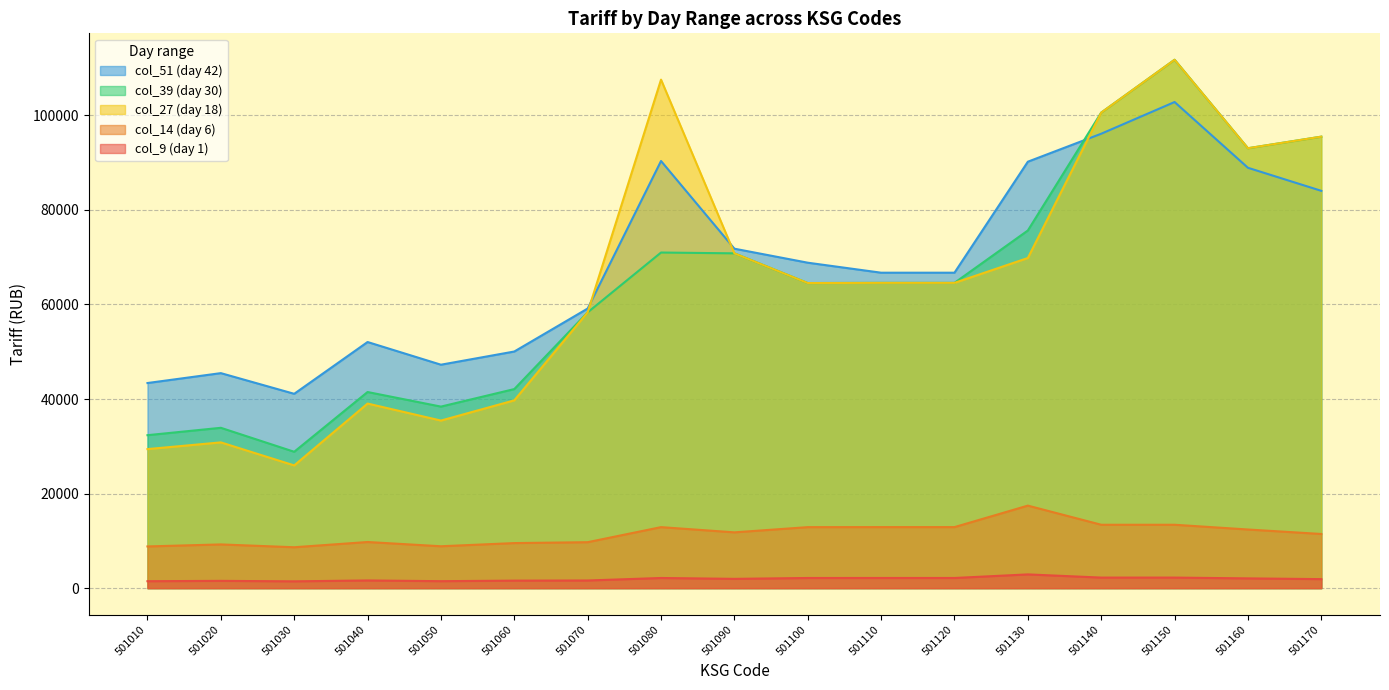

Reading left to right, what are all the values shown in this chart?

col_9 (day 1): 501010=8824.2	501020=9250.2	501030=8653.8	501040=9761.4	501050=8862.0	501060=9534.0	501070=9722.4	501080=12907.2	501090=11803.2	501100=12907.2	501110=12914.4	501120=12914.4	501130=17458.2	501140=13411.8	501150=13411.8	501160=12406.8	501170=11460.0
col_14 (day 6): 501010=1470.7	501020=1541.7	501030=1442.3	501040=1626.9	501050=1477.0	501060=1589.0	501070=1620.4	501080=2151.2	501090=1967.2	501100=2151.2	501110=2152.4	501120=2152.4	501130=2909.7	501140=2235.3	501150=2235.3	501160=2067.8	501170=1910.0
col_27 (day 18): 501010=29414.0	501020=30834.0	501030=25961.4	501040=39045.6	501050=35448.0	501060=39725.0	501070=58334.4	501080=107560.0	501090=70819.2	501100=64536.0	501110=64572.0	501120=64572.0	501130=69832.8	501140=100588.5	501150=111765.0	501160=93051.0	501170=95500.0
col_39 (day 30): 501010=32355.6	501020=33917.6	501030=28846.2	501040=41486.1	501050=38402.0	501060=42108.5	501070=58334.4	501080=70989.6	501090=70819.2	501100=64536.0	501110=64572.0	501120=64572.0	501130=75652.4	501140=100588.5	501150=111765.0	501160=93051.0	501170=95500.0
col_51 (day 42): 501010=43386.6	501020=45481.1	501030=41106.6	501040=52061.6	501050=47264.0	501060=50053.5	501070=59144.6	501080=90350.4	501090=71802.8	501100=68838.4	501110=66724.4	501120=66724.4	501130=90201.4	501140=96117.9	501150=102823.8	501160=88915.4	501170=84040.0